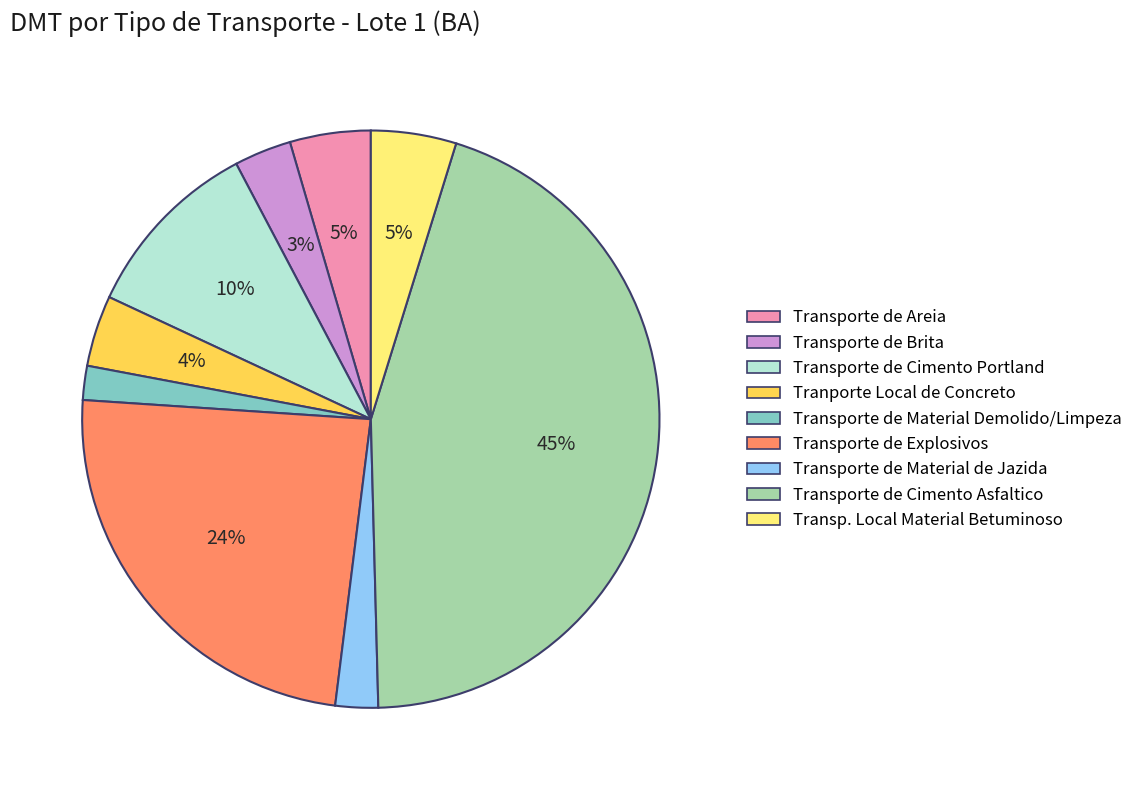

What percentage is the Tranporte Local de Concreto slice, to the nearest percent?

4%